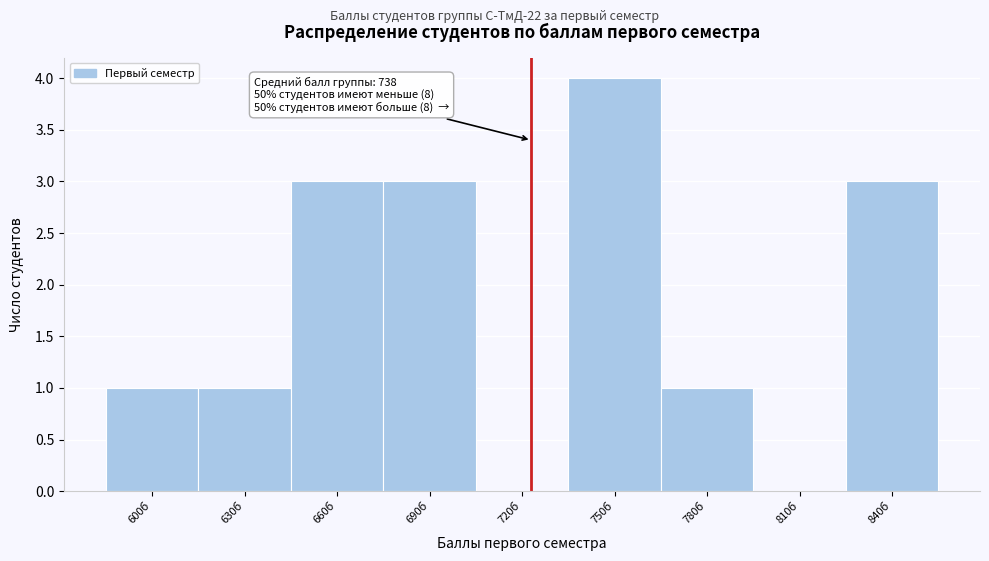

Reading left to right, what are all the values shown in this chart?

600б=1	630б=1	660б=3	690б=3	720б=0	750б=4	780б=1	810б=0	840б=3